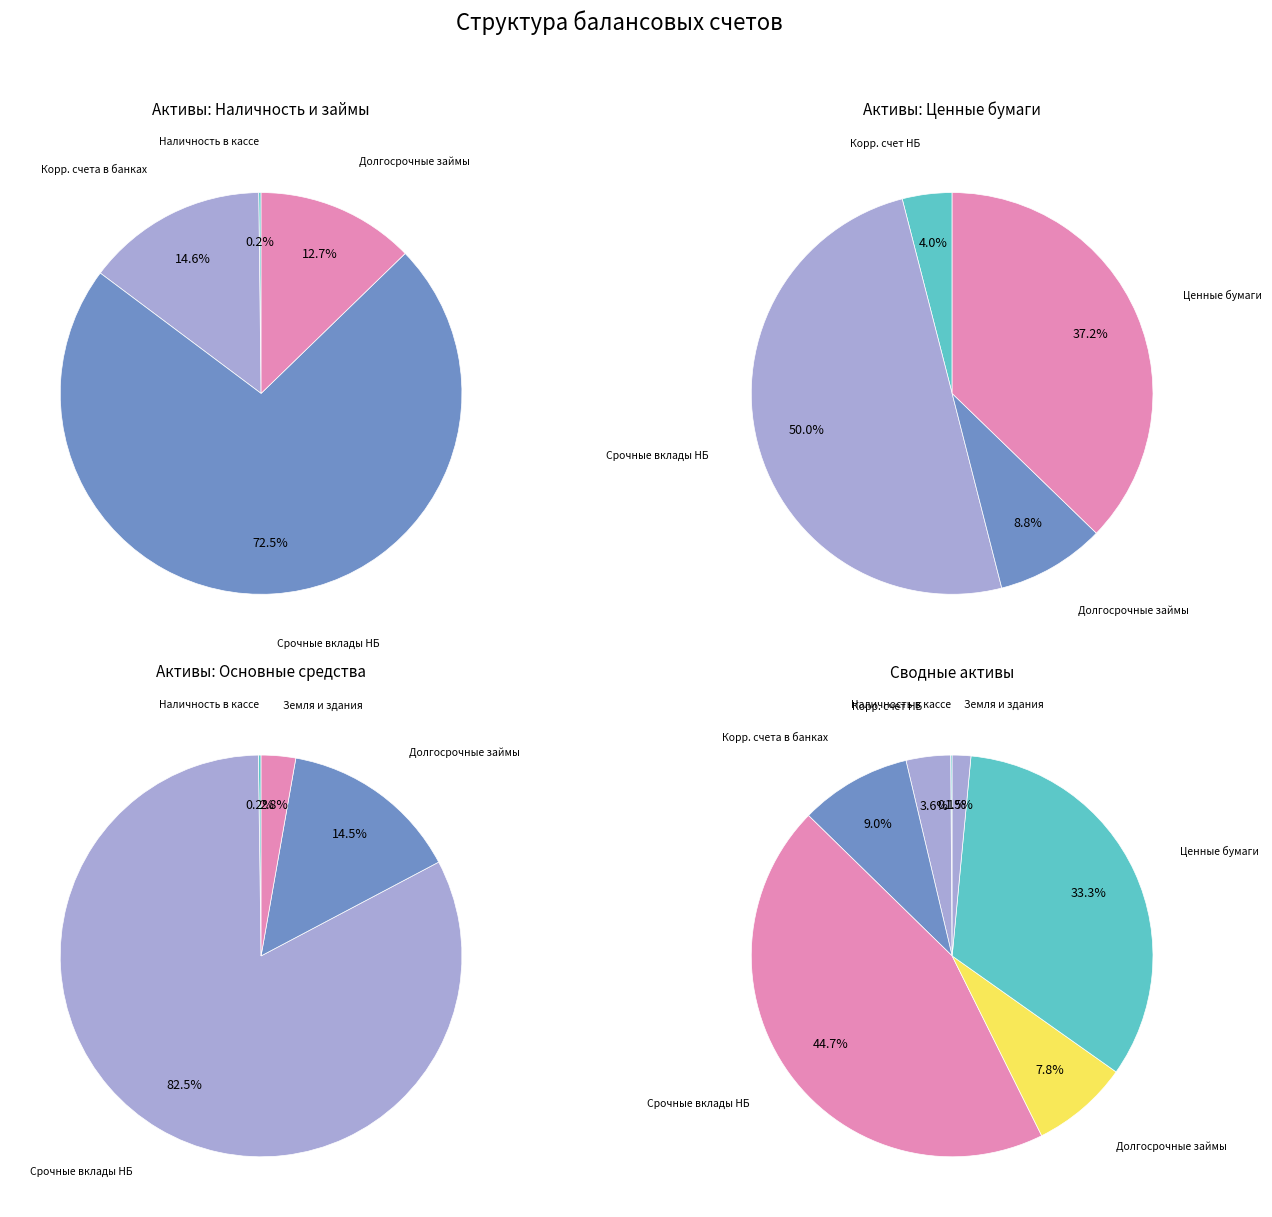

What is the total percentage of Ценные бумаги, учитываемые по амортизированной стоимости and Корреспондентский счет в Национальном Банке?

36.9%